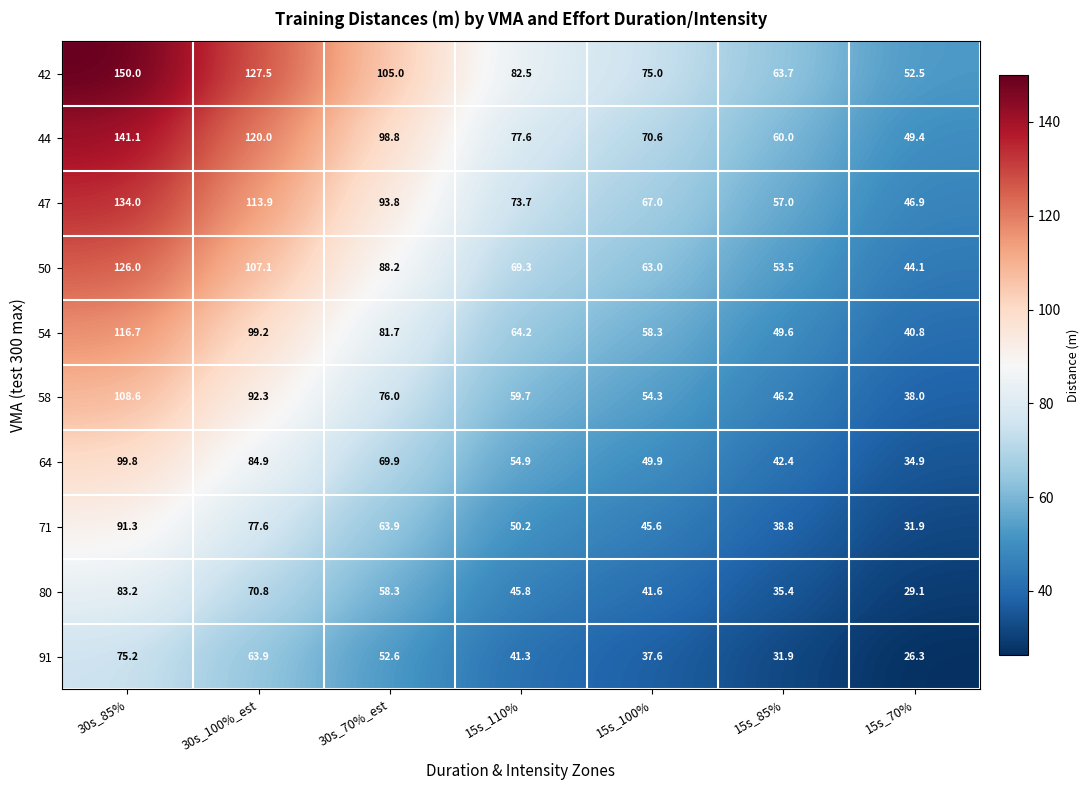

What is the average value of the 42 series?

93.7